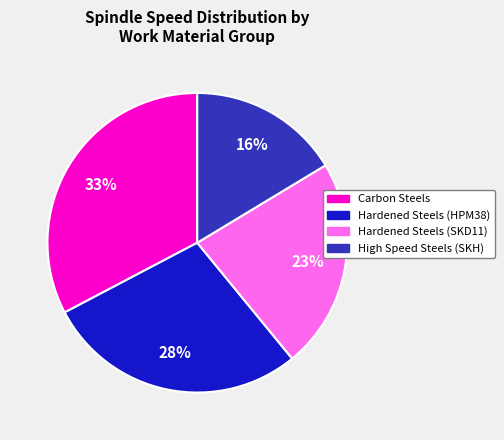

Is there a majority slice in this chart?

No